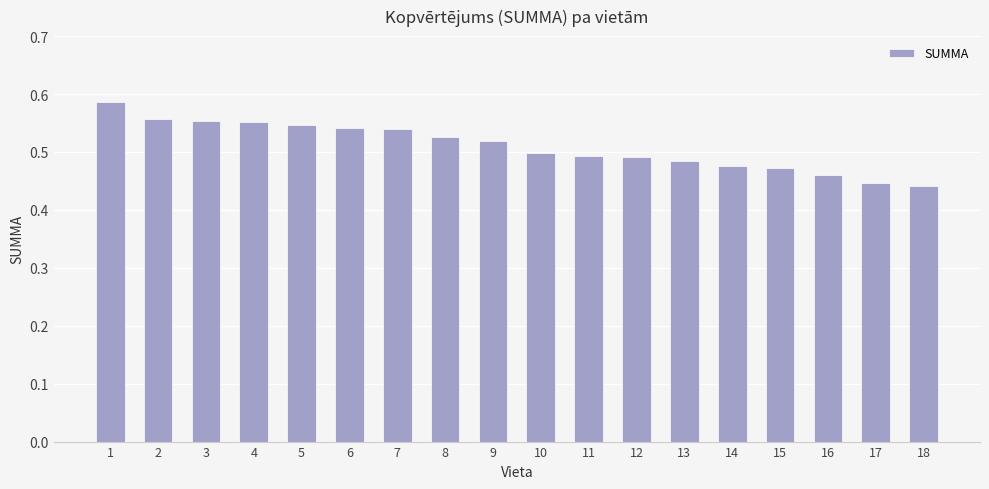

What is the sum of all values?

9.2